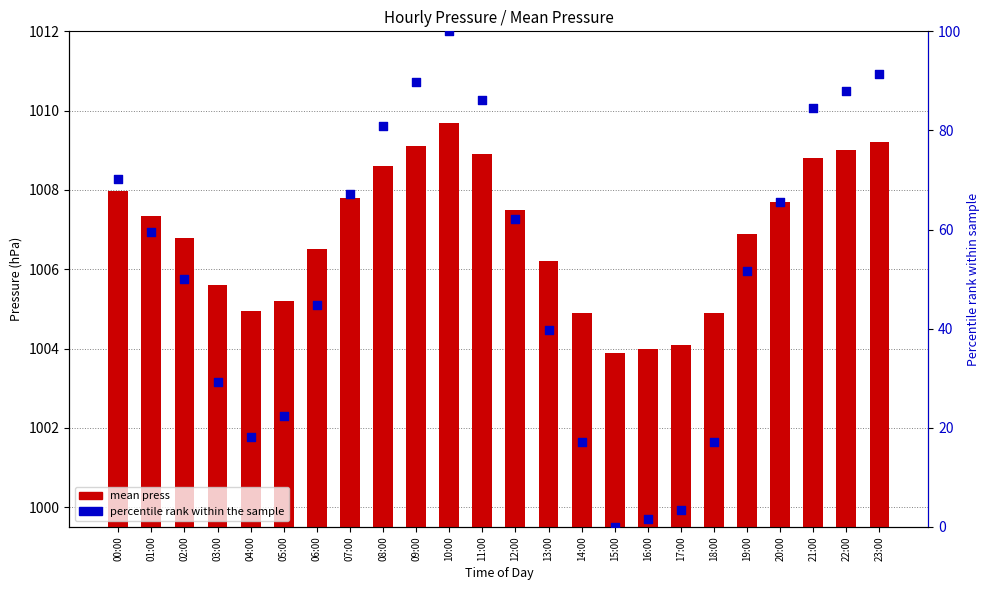

Which series contains the highest Y value?

mean press